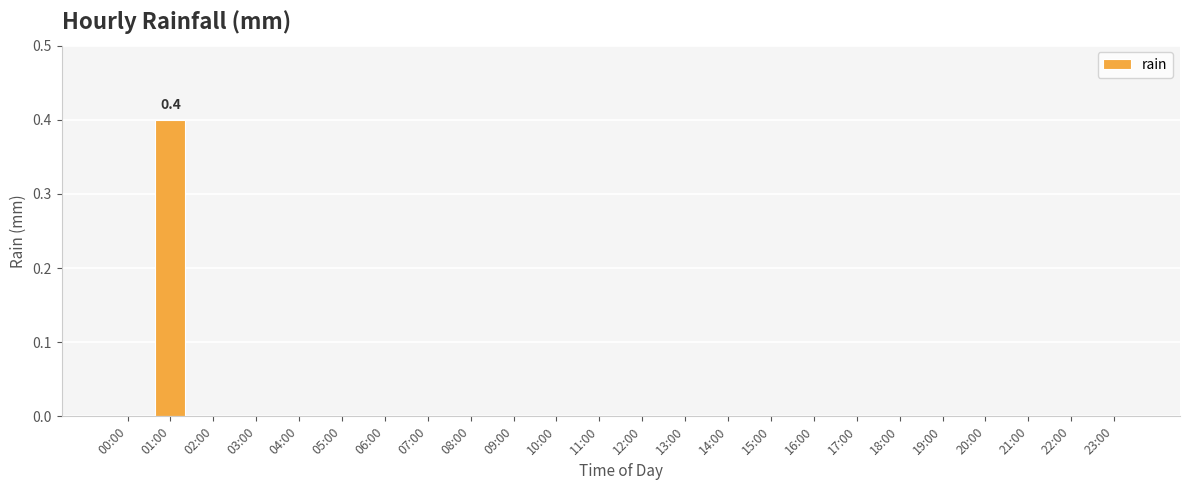

The chart shows a value of 0.0 at 11:00. True or false?

True